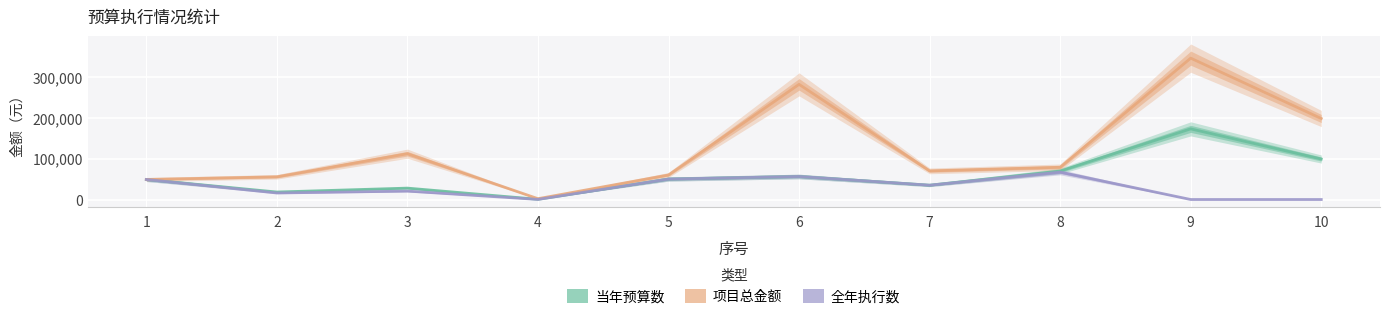

Reading right to left, list all the values displayed in this chart.

当年预算数: 99000.0	172700.0	69644.9	35000.0	56300.0	50000.0	500.0	27880.0	18300.0	48978.0
项目总金额: 198000.0	345580.9	78860.0	70000.0	281500.0	60000.0	2000.0	112000.0	55500.0	48978.0
全年执行数: 0.0	0.0	66978.5	35000.0	56300.0	50000.0	248.0	20585.7	15958.7	48978.0